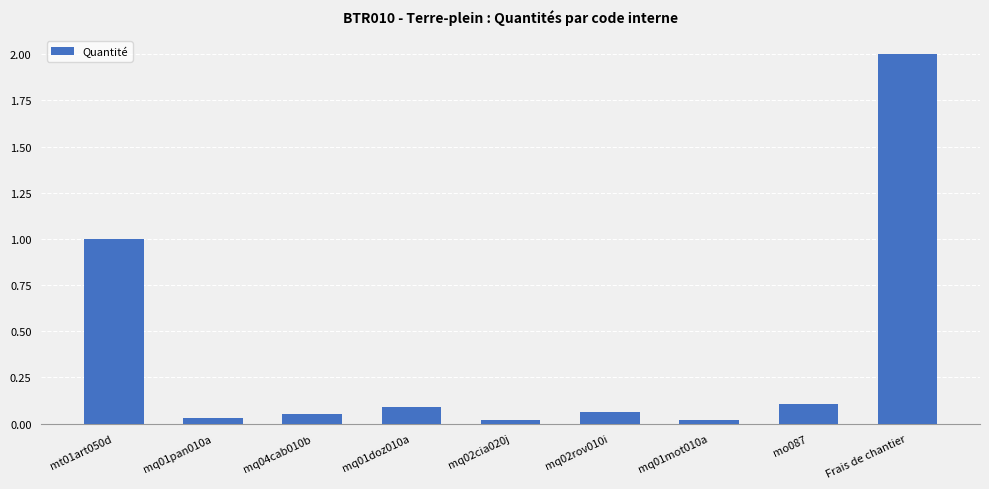

The value at Frais de chantier is 3.0. True or false?

False